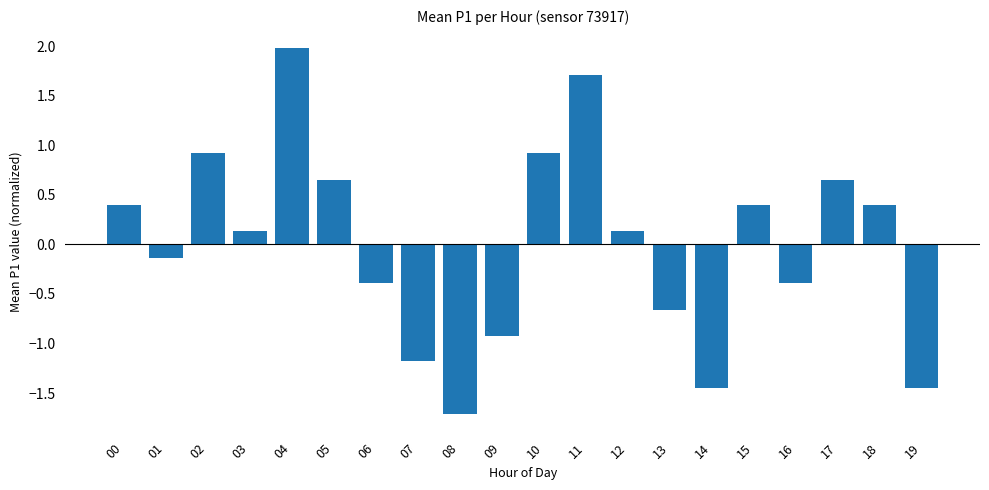

What is the minimum value shown in the chart?

-1.7